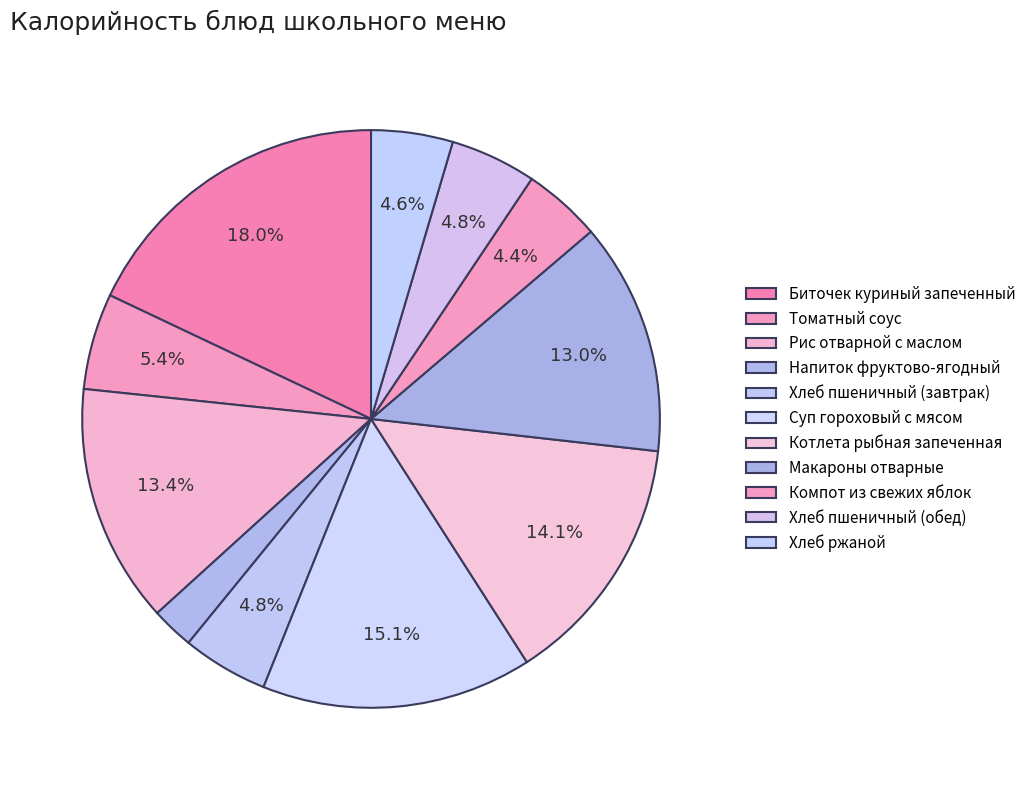

Rank the categories by value from highest to lowest.

Биточек куриный запеченный, Суп гороховый с мясом, Котлета рыбная запеченная, Рис отварной с маслом, Макароны отварные, Томатный соус, Хлеб пшеничный (завтрак), Хлеб пшеничный (обед), Хлеб ржаной, Компот из свежих яблок, Напиток фруктово-ягодный